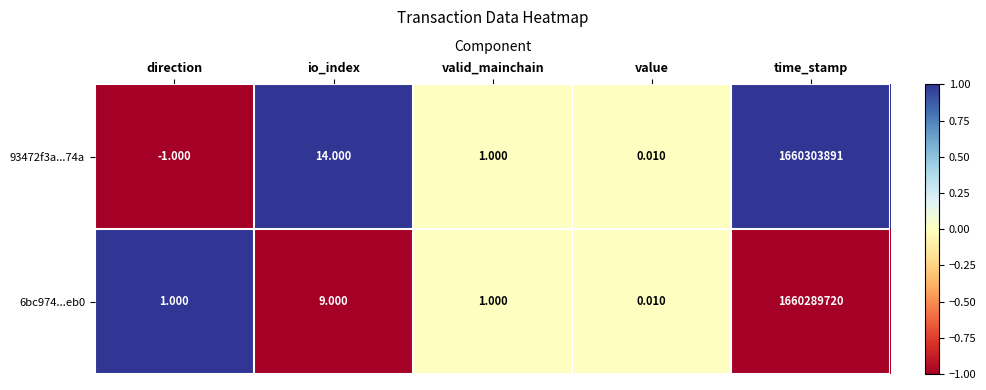

Which category has the lowest value in the 93472f3a...74a series?

direction